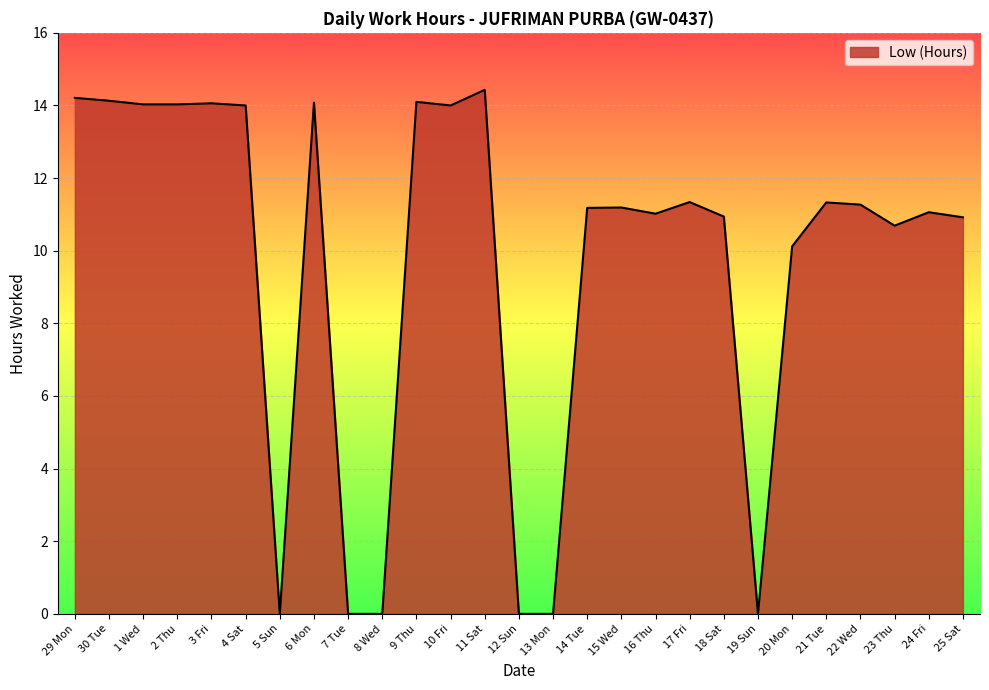

What position from the right is 22 Wed?

4